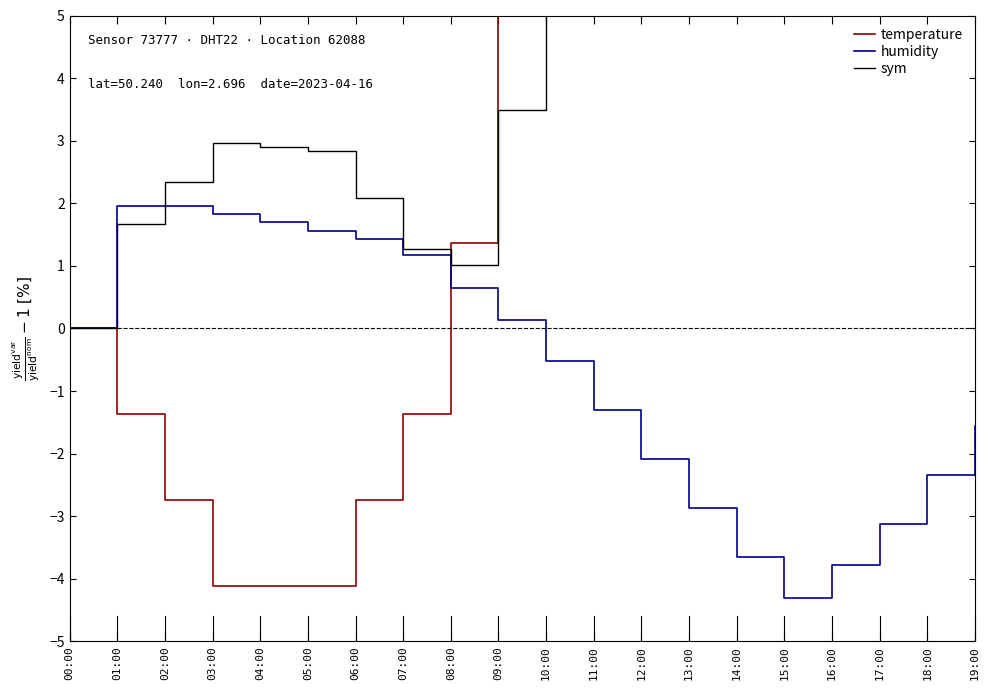

What is the total value across all series at 12:00?

50.3